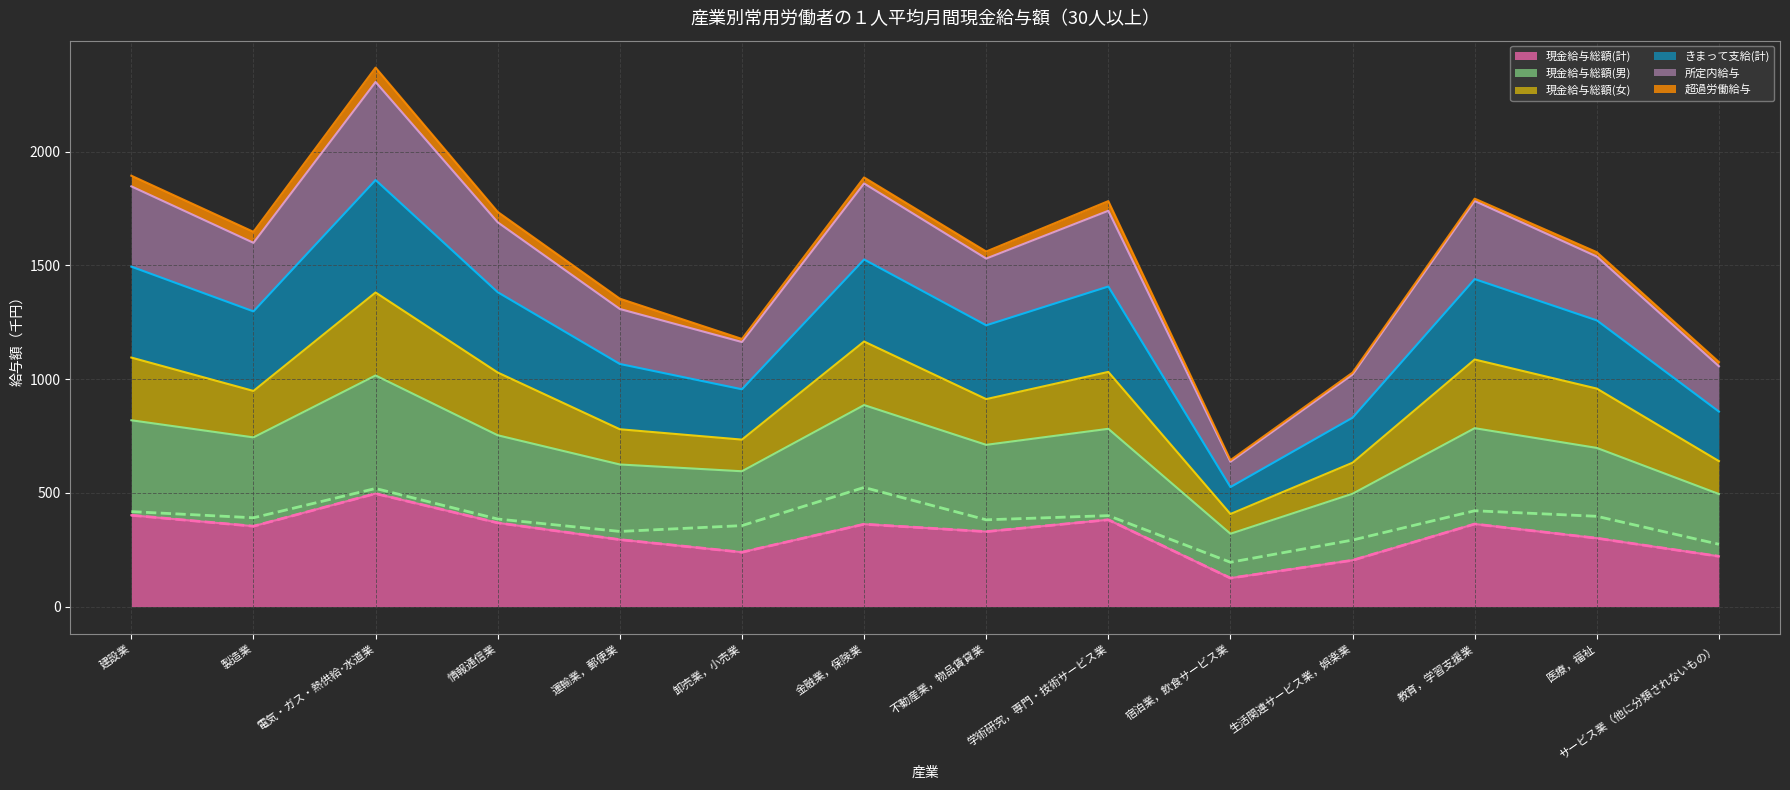

What is the lowest value of the 現金給与総額(計) series?

125.2